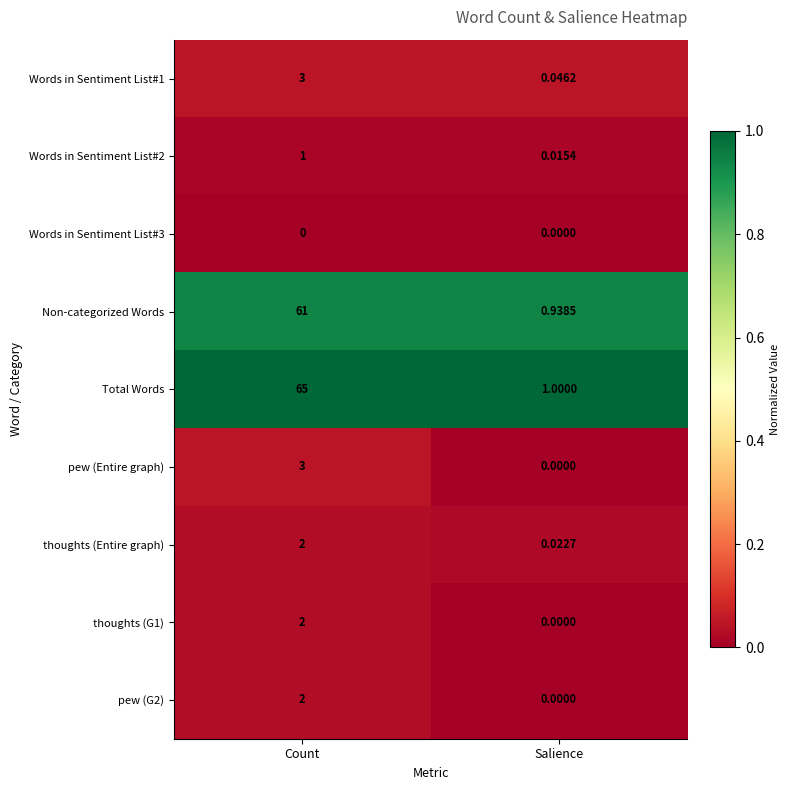

Is the value of pew (Entire graph) at Salience greater than the value of pew (G2) at Count?

No